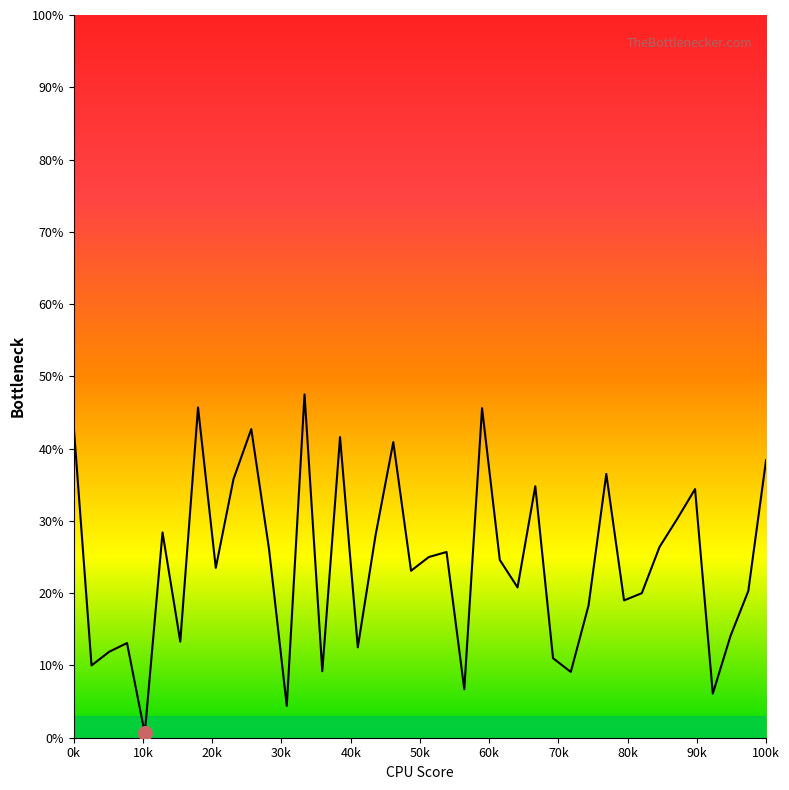

How many values exceed 24?

20